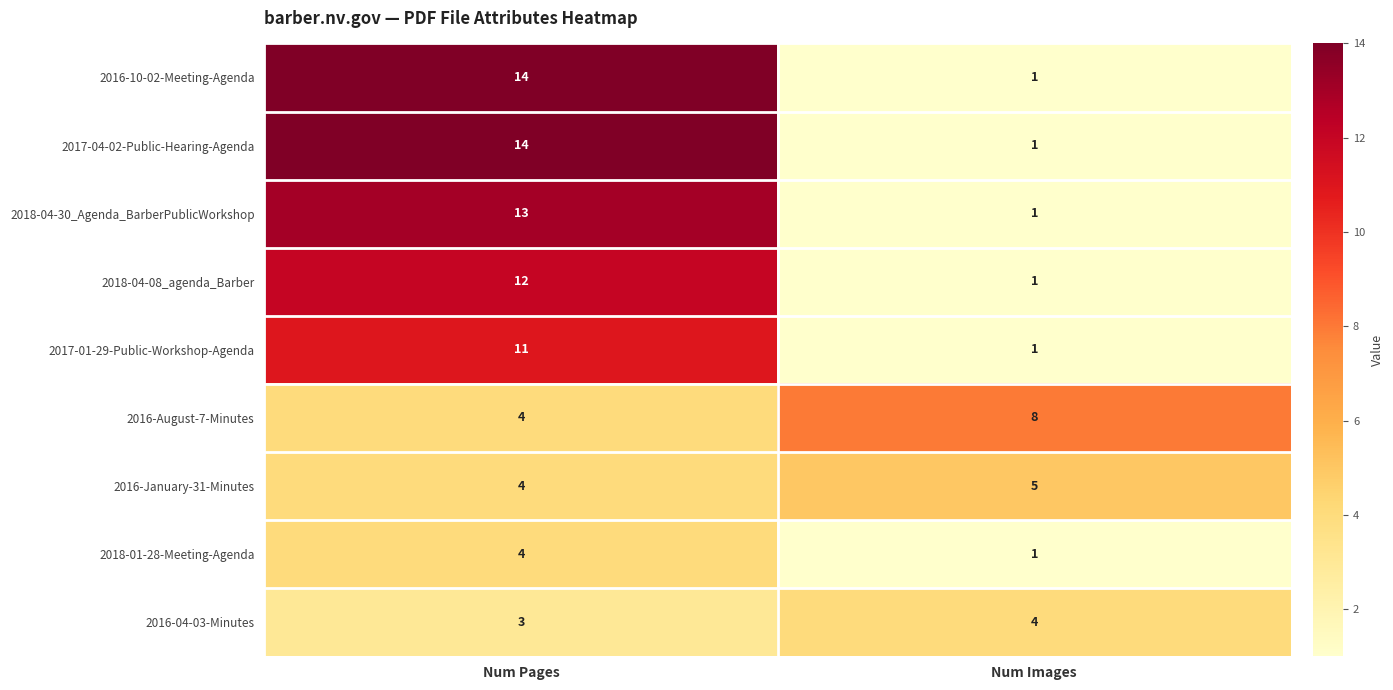

True or false: 2016-January-31-Minutes has a value of 6 at Num Pages.

False